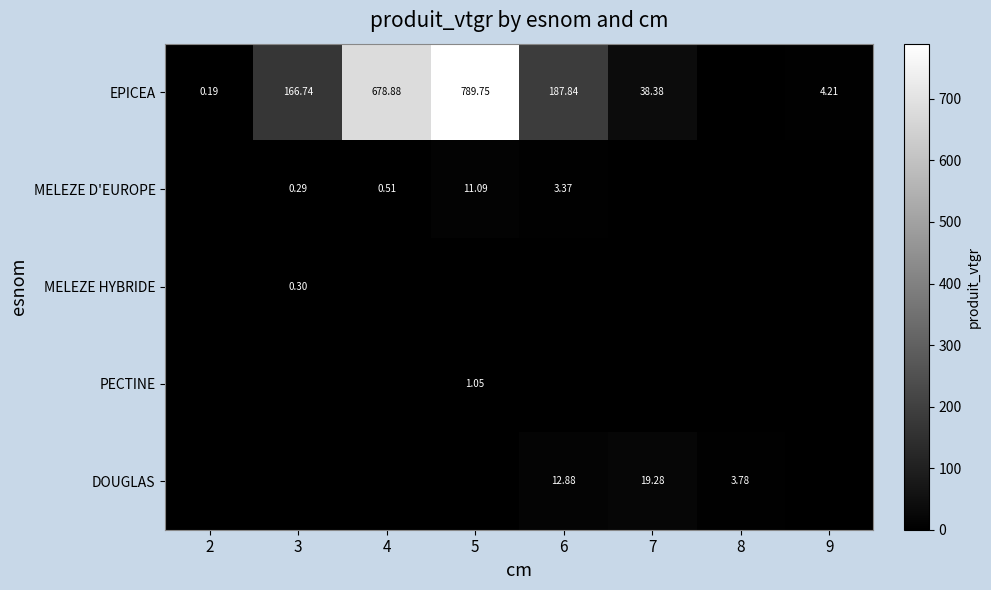

Which category has the highest value across all series?

5